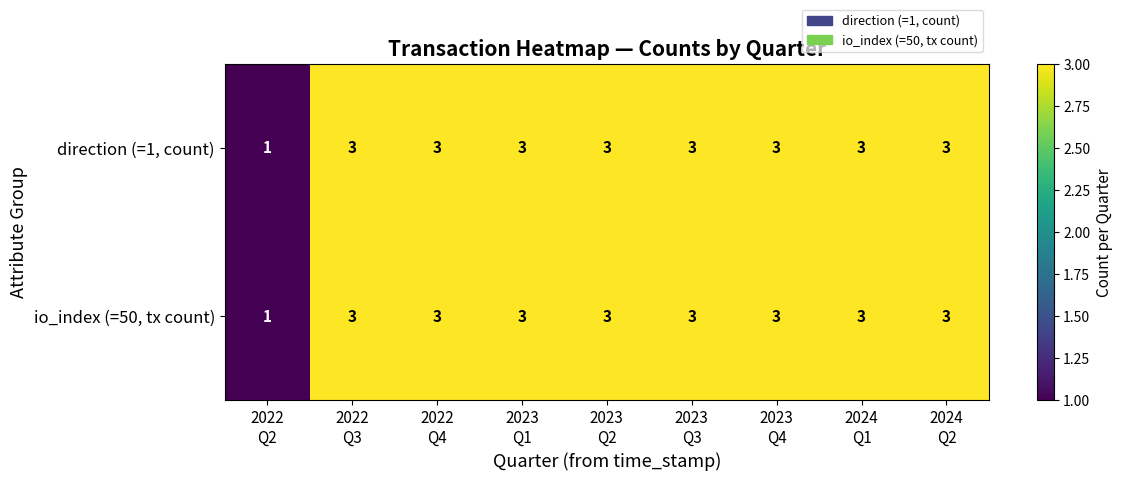

Reading right to left, what are all the values shown in this chart?

direction (=1, count): 3	3	3	3	3	3	3	3	1
io_index (=50, tx count): 3	3	3	3	3	3	3	3	1